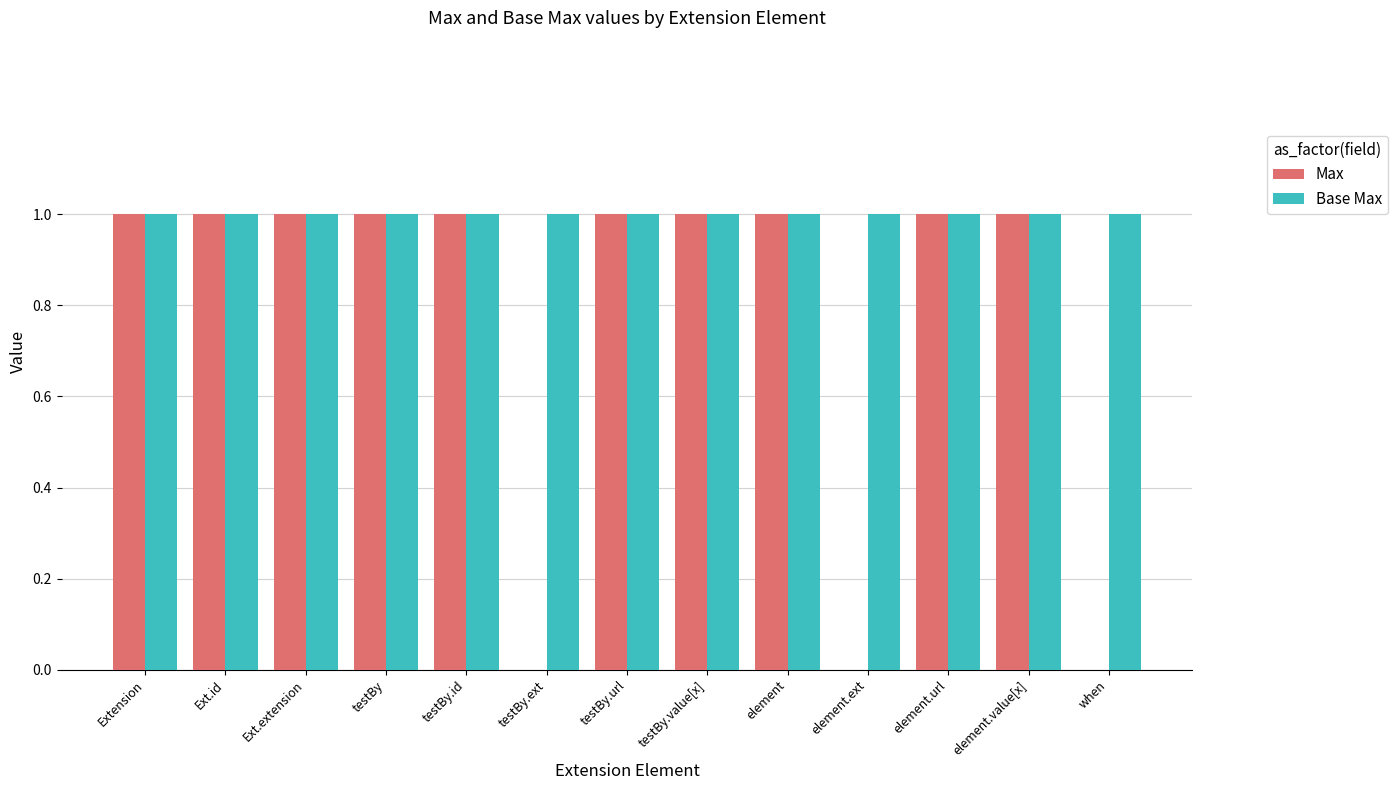

Is the value of Max at testBy.ext greater than the value of Base Max at element.ext?

No